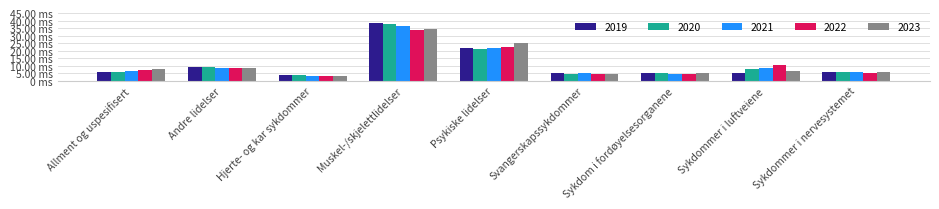

Are the bars horizontal?

No